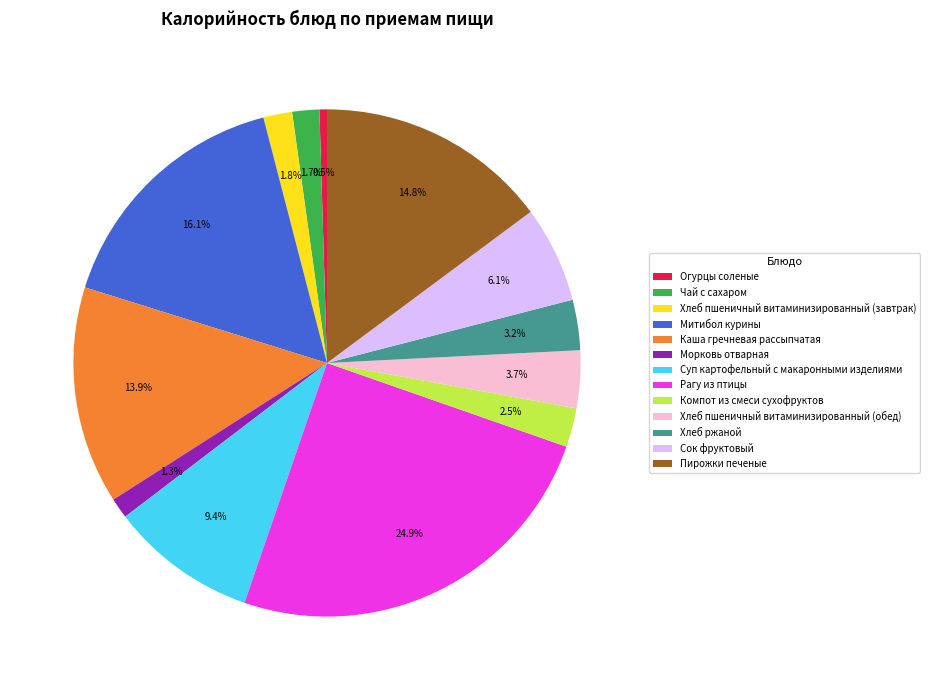

Between Компот из смеси сухофруктов and Хлеб пшеничный витаминизированный (завтрак), which is larger?

Компот из смеси сухофруктов